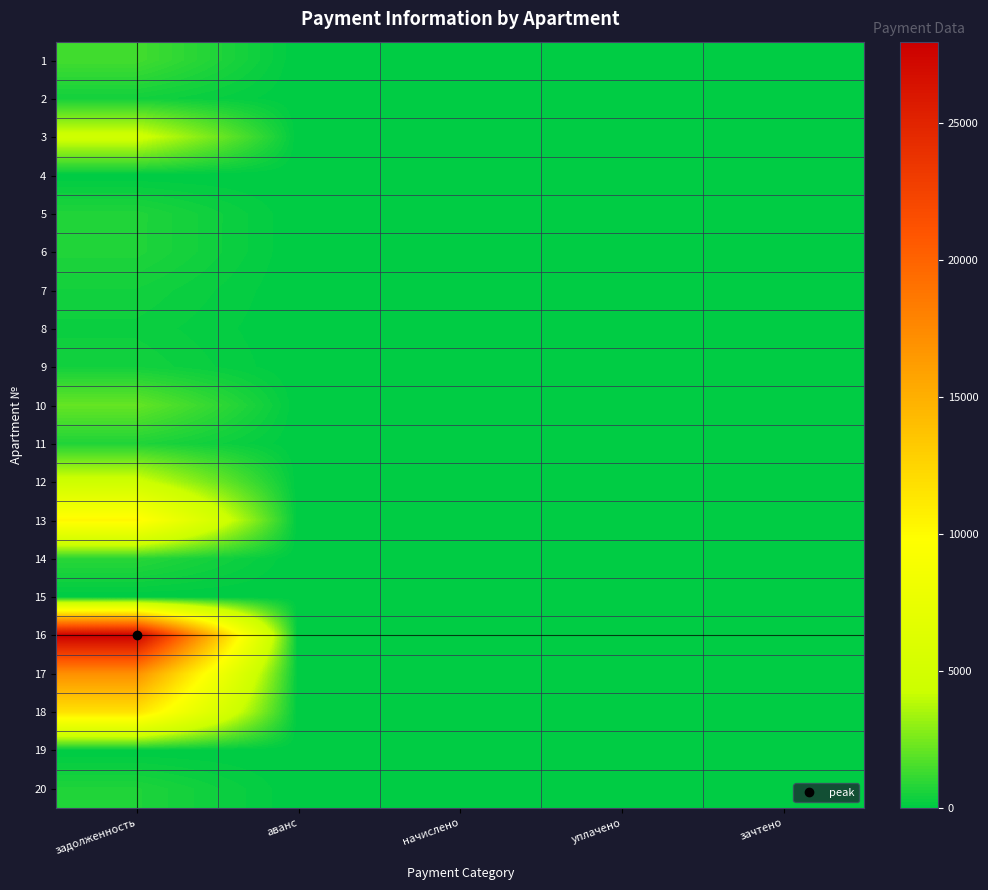

Reading left to right, extract all data points from this chart.

1: задолженность=1404.0	аванс=0.0	начислено=0.0	уплачено=0.0	зачтено=0.0
2: задолженность=425.8	аванс=0.0	начислено=0.0	уплачено=0.0	зачтено=0.0
3: задолженность=4700.6	аванс=0.0	начислено=0.0	уплачено=0.0	зачтено=0.0
4: задолженность=0.0	аванс=0.0	начислено=0.0	уплачено=0.0	зачтено=0.0
5: задолженность=705.6	аванс=0.0	начислено=0.0	уплачено=0.0	зачтено=0.0
6: задолженность=704.2	аванс=0.0	начислено=0.0	уплачено=0.0	зачтено=0.0
7: задолженность=426.8	аванс=0.0	начислено=0.0	уплачено=0.0	зачтено=0.0
8: задолженность=293.5	аванс=0.0	начислено=0.0	уплачено=0.0	зачтено=0.0
9: задолженность=429.0	аванс=0.0	начислено=0.0	уплачено=0.0	зачтено=0.0
10: задолженность=2115.9	аванс=0.0	начислено=0.0	уплачено=0.0	зачтено=0.0
11: задолженность=704.2	аванс=0.0	начислено=0.0	уплачено=0.0	зачтено=0.0
12: задолженность=4599.1	аванс=0.0	начислено=0.0	уплачено=0.0	зачтено=0.0
13: задолженность=10298.2	аванс=0.0	начислено=0.0	уплачено=0.0	зачтено=0.0
14: задолженность=859.4	аванс=0.0	начислено=0.0	уплачено=0.0	зачтено=0.0
15: задолженность=0.0	аванс=0.0	начислено=0.0	уплачено=0.0	зачтено=0.0
16: задолженность=27976.0	аванс=0.0	начислено=0.0	уплачено=0.0	зачтено=0.0
17: задолженность=17094.7	аванс=0.0	начислено=0.0	уплачено=0.0	зачтено=0.0
18: задолженность=11697.9	аванс=0.0	начислено=0.0	уплачено=0.0	зачтено=0.0
19: задолженность=0.0	аванс=0.4	начислено=0.0	уплачено=0.0	зачтено=0.0
20: задолженность=681.9	аванс=0.0	начислено=0.0	уплачено=0.0	зачтено=0.0